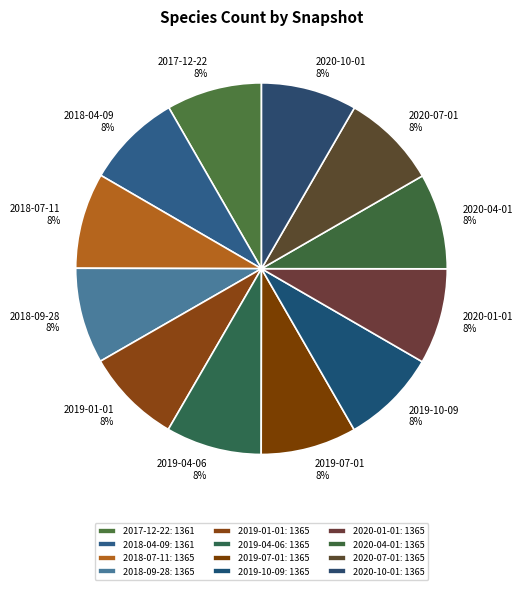

To the nearest percent, what percentage of the pie is 2018-07-11?

8%